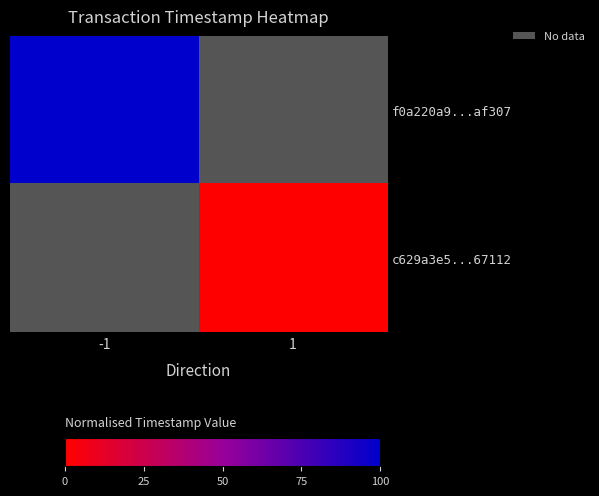

Which category has the highest value across all series?

-1